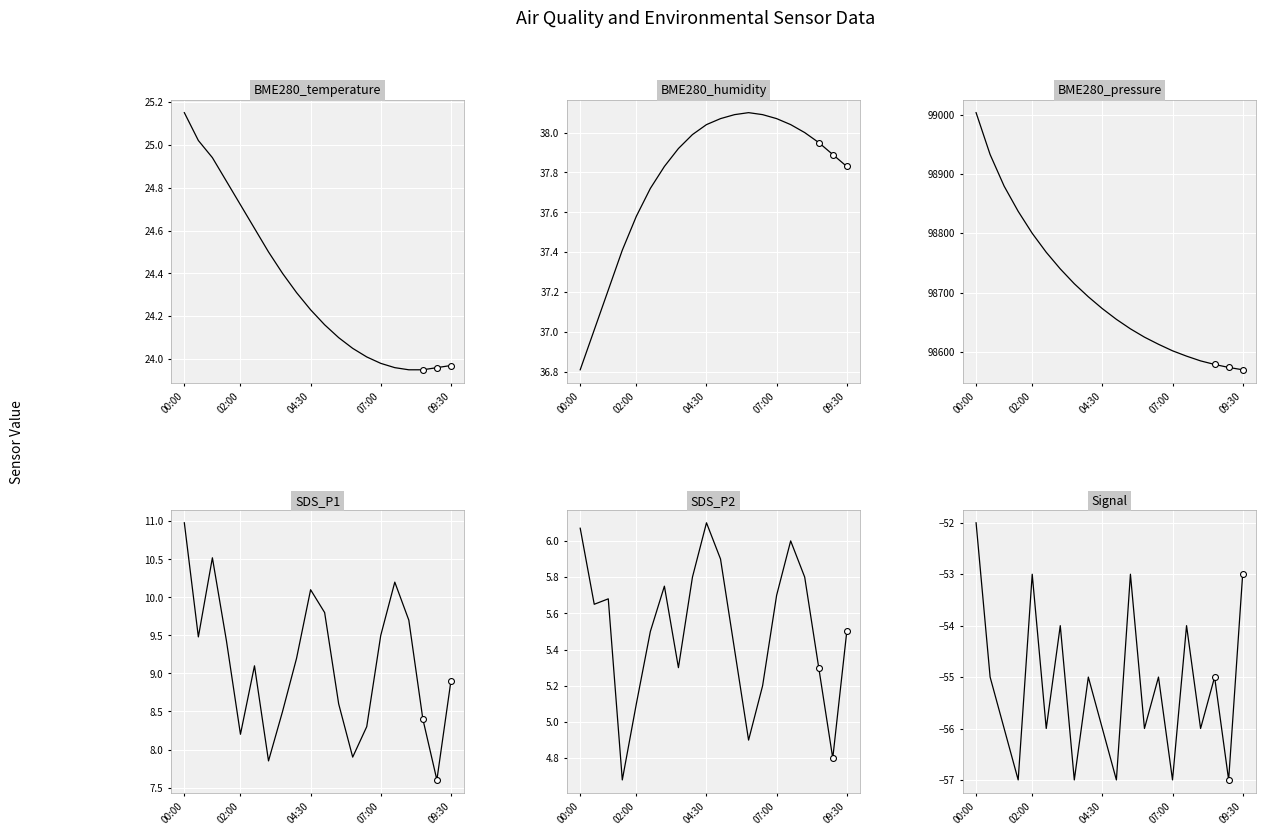

Is the value of SDS_P1 at 13 greater than the value of SDS_P2 at 13?

Yes